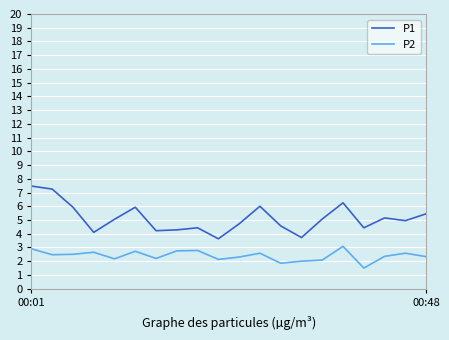

True or false: P2 and P1 intersect in this chart.

False